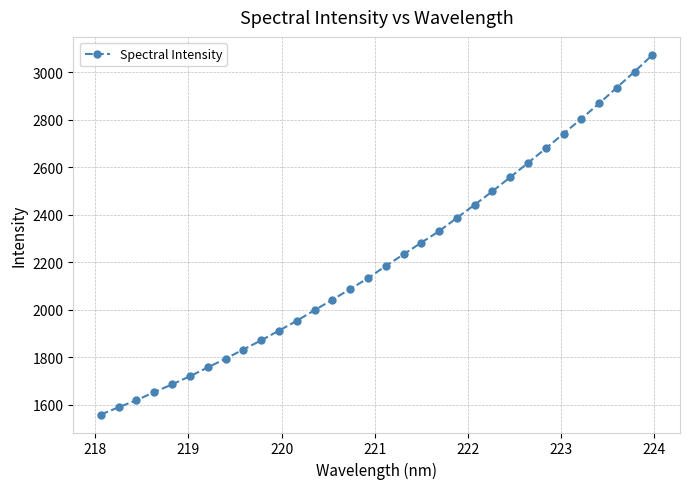

What is the greatest value displayed?

3073.6